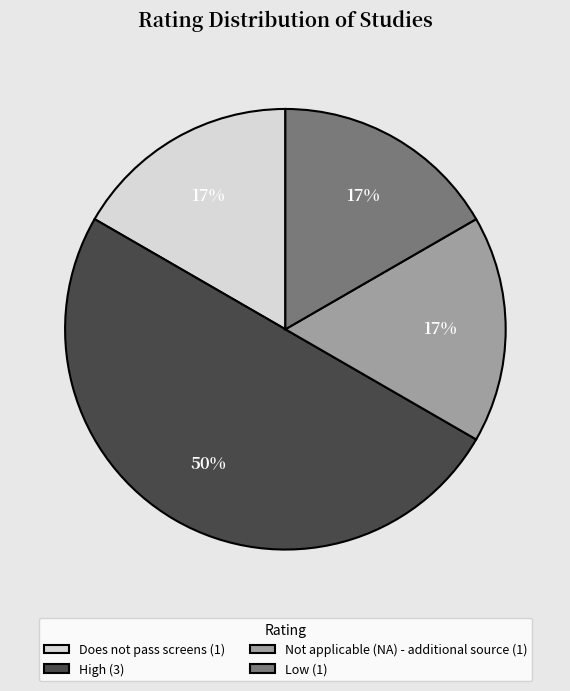

To the nearest percent, what is the average slice percentage?

25%